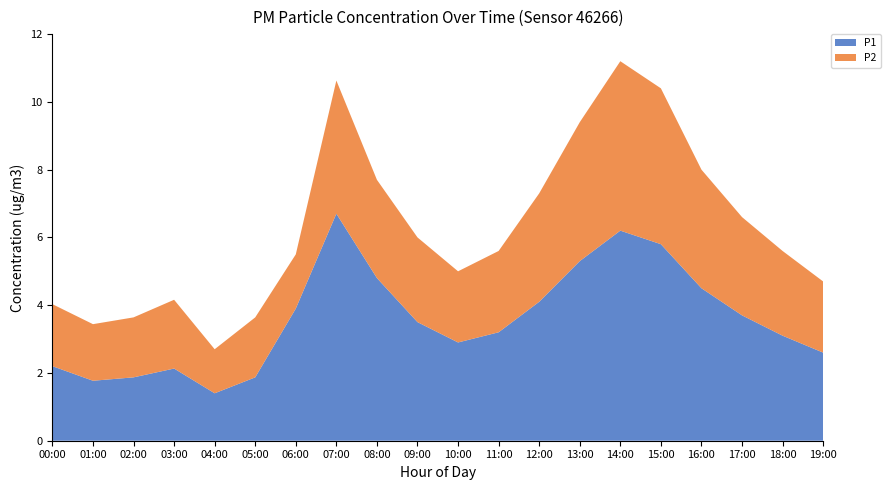

Reading left to right, extract all data points from this chart.

P1: 00:00=2.2	01:00=1.8	02:00=1.9	03:00=2.1	04:00=1.4	05:00=1.9	06:00=3.9	07:00=6.7	08:00=4.8	09:00=3.5	10:00=2.9	11:00=3.2	12:00=4.1	13:00=5.3	14:00=6.2	15:00=5.8	16:00=4.5	17:00=3.7	18:00=3.1	19:00=2.6
P2: 00:00=1.8	01:00=1.7	02:00=1.8	03:00=2.0	04:00=1.3	05:00=1.8	06:00=1.6	07:00=3.9	08:00=2.9	09:00=2.5	10:00=2.1	11:00=2.4	12:00=3.2	13:00=4.1	14:00=5.0	15:00=4.6	16:00=3.5	17:00=2.9	18:00=2.5	19:00=2.1